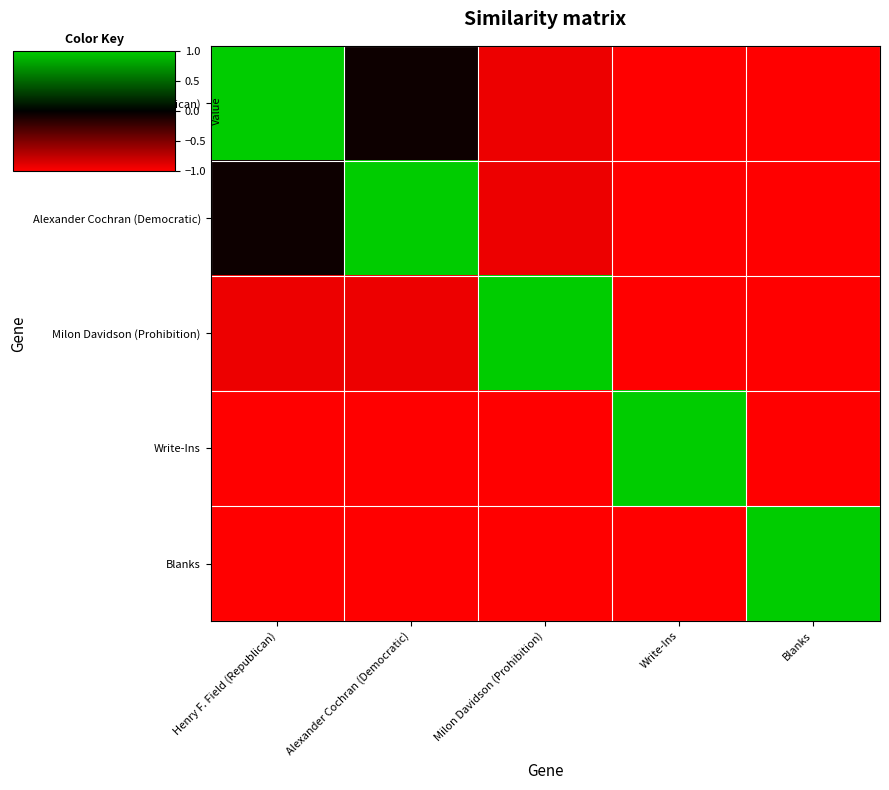

Which has a higher value, Henry F. Field (Republican) or Blanks?

Henry F. Field (Republican)